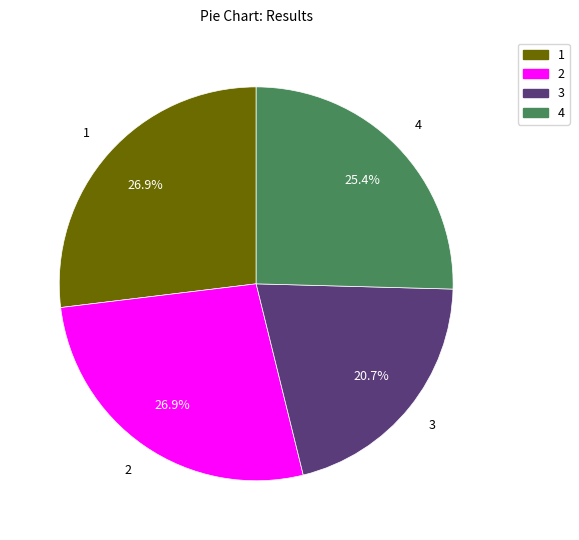

Is there any slice that represents more than half of the pie?

No